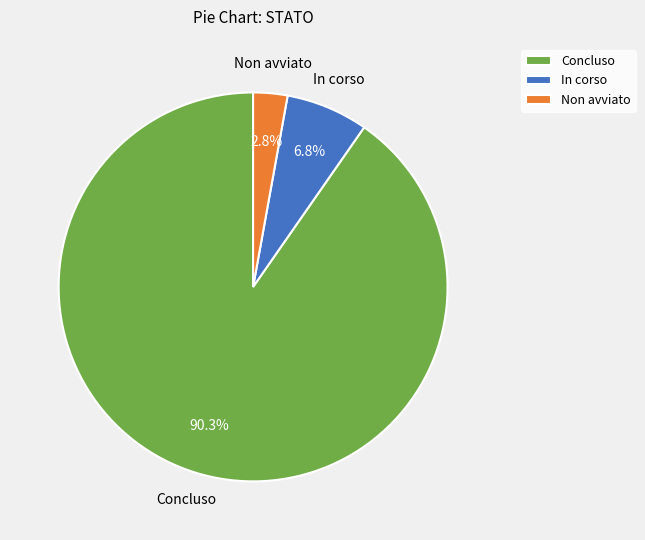

Rank the categories by value from lowest to highest.

Non avviato, In corso, Concluso